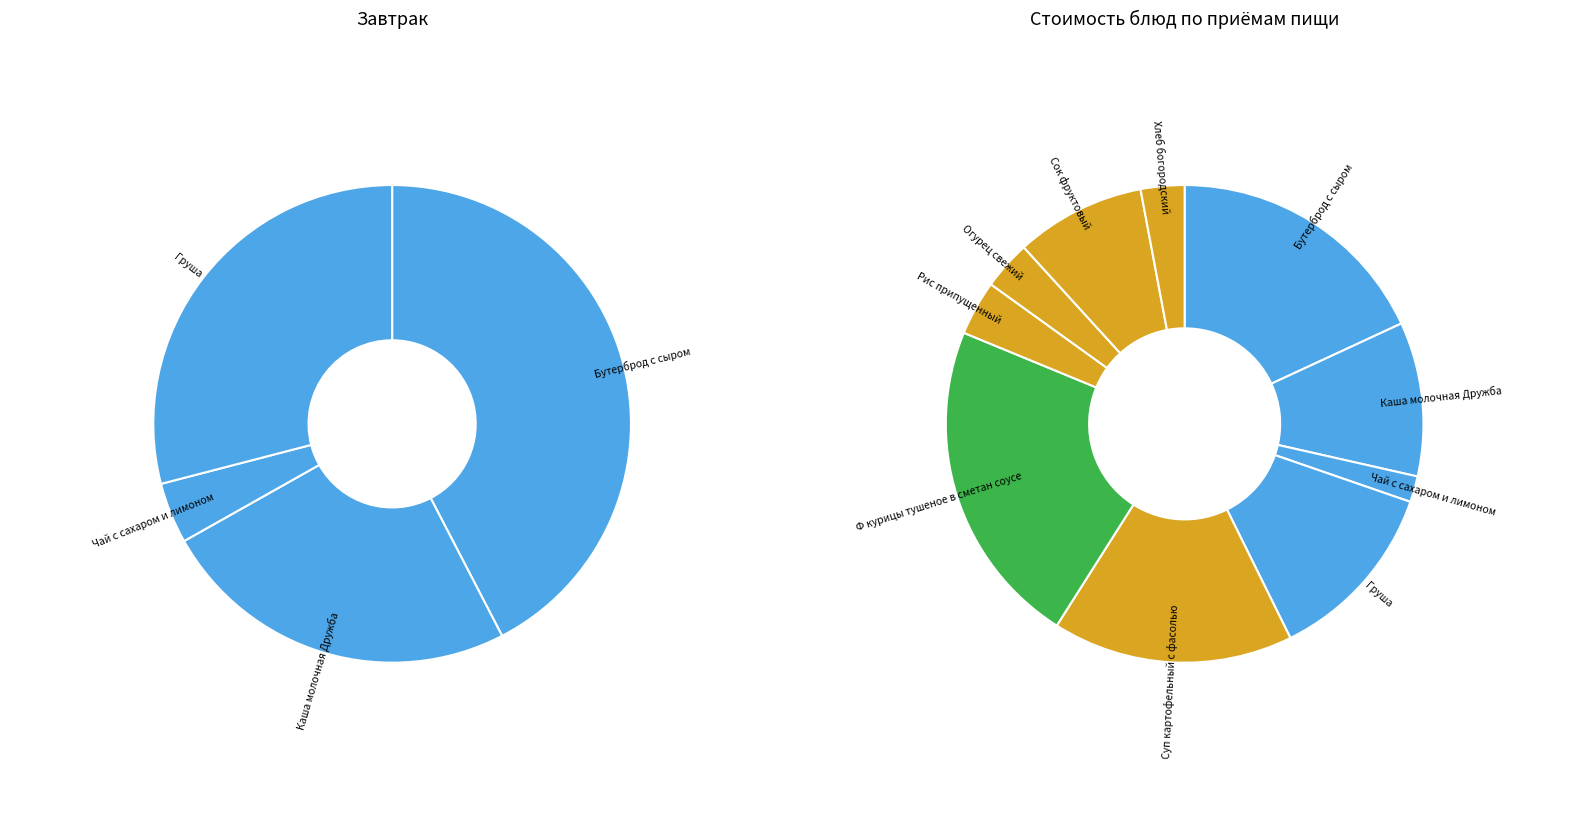

Rank the categories by value from highest to lowest.

Ф курицы тушеное в сметан соусе, Бутерброд с сыром, Суп картофельный с фасолью, Груша, Каша молочная Дружба, Сок фруктовый, Рис припущенный, Огурец свежий, Хлеб богородский, Чай с сахаром и лимоном